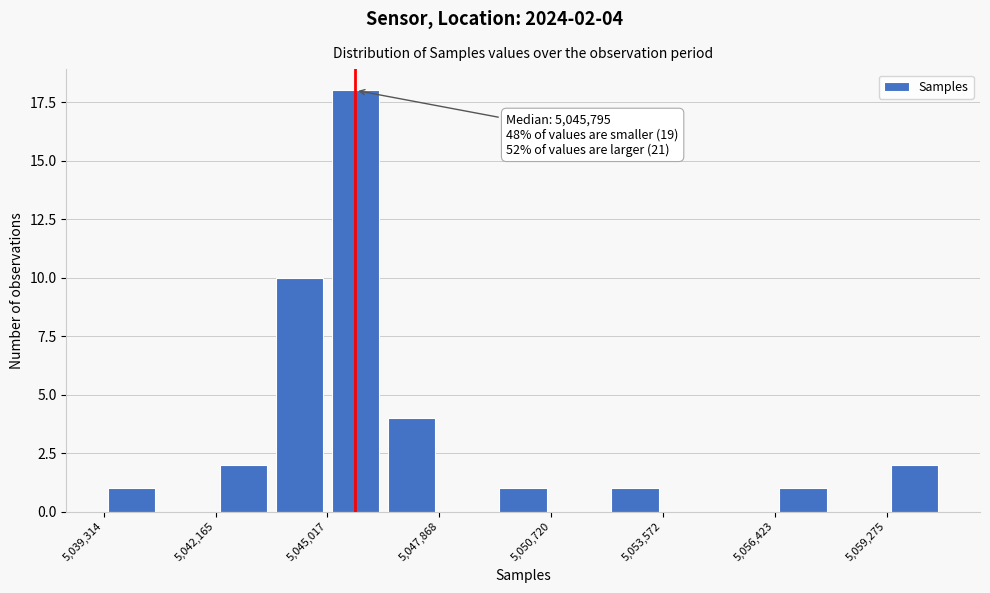

Read against the x-axis, roughly where is the centre of the tallest bar?

5045500